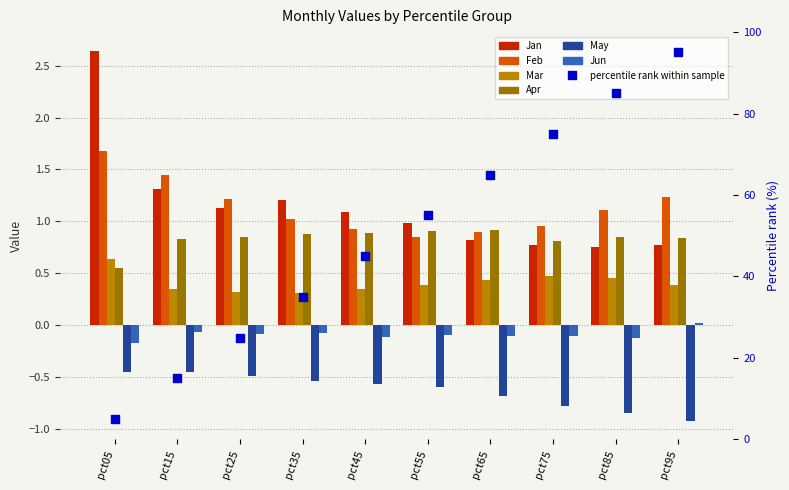

What is the total value across all series at pct65?

2.3